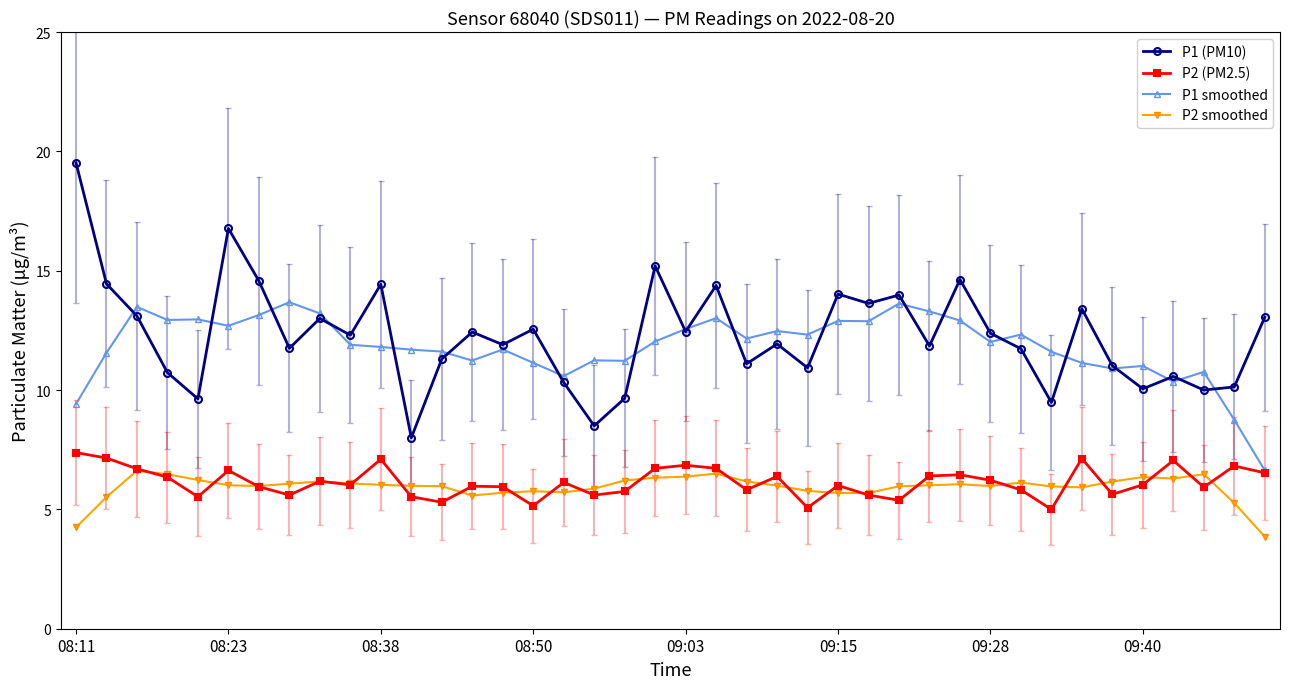

True or false: P1 (PM10) and P2 smoothed cross at least once.

False